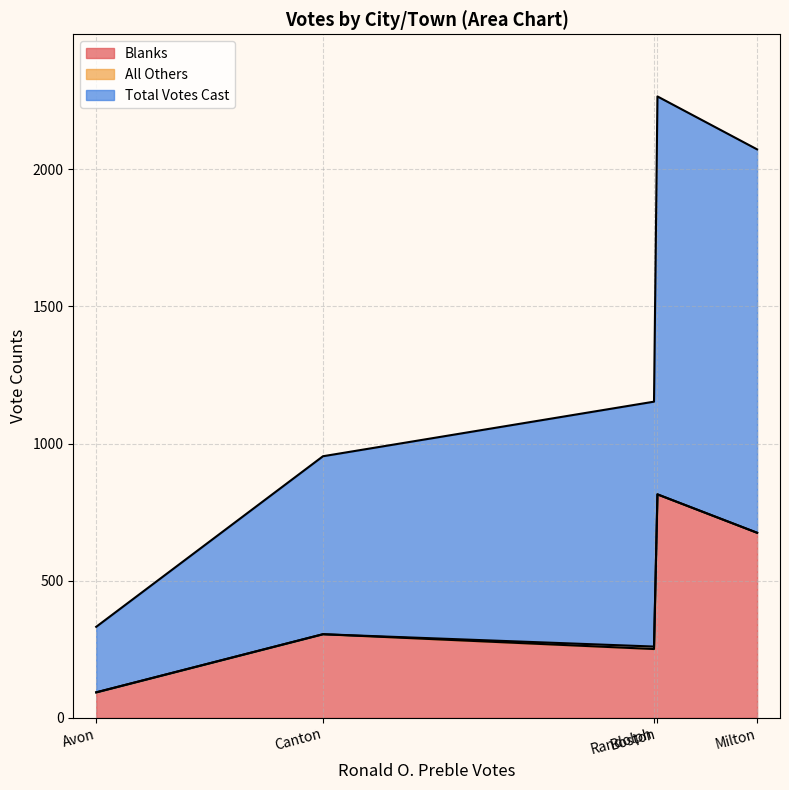

What are all the series names shown in the legend?

Blanks, All Others, Total Votes Cast